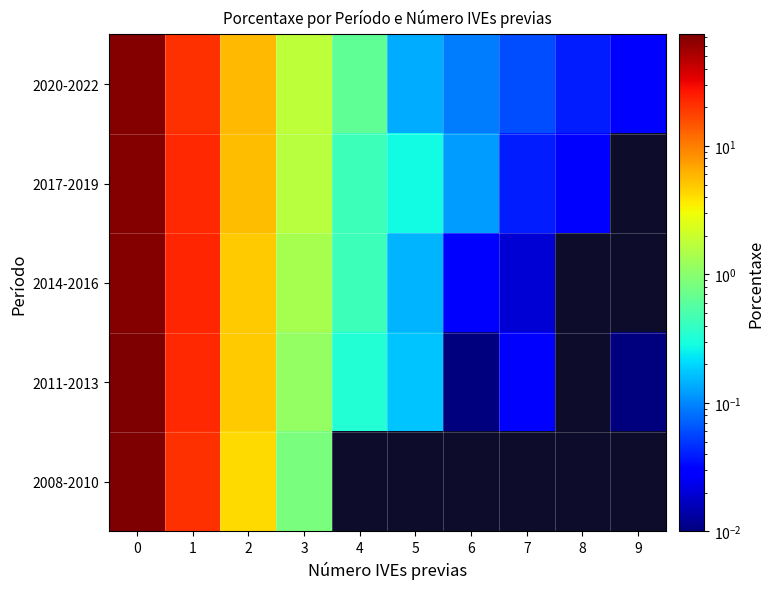

At how many categories does at least one series exceed 7?

2